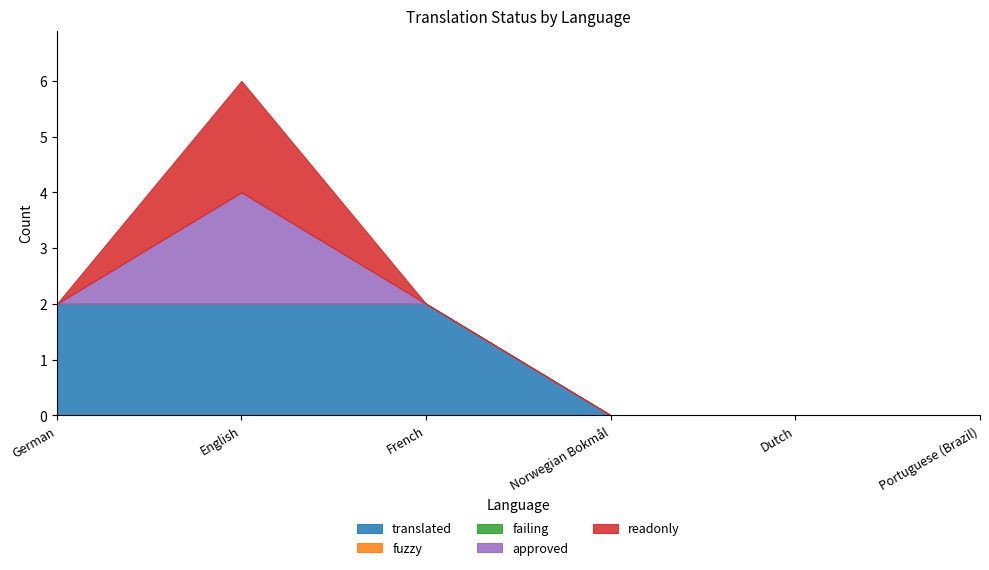

How many lines are shown in the chart?

5